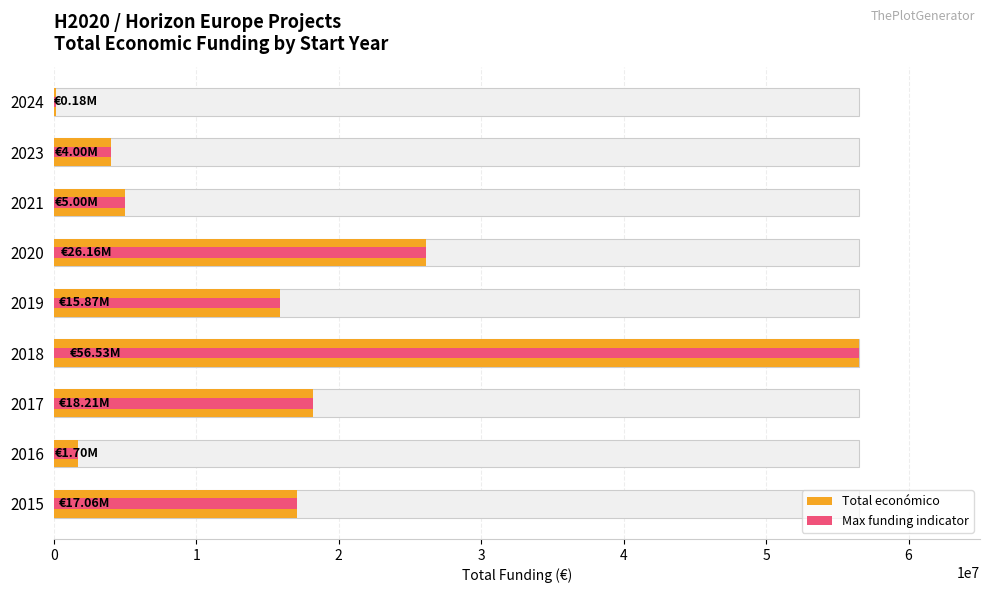

List the labels in order of Total económico value, largest first.

2018, 2020, 2017, 2015, 2019, 2021, 2023, 2016, 2024